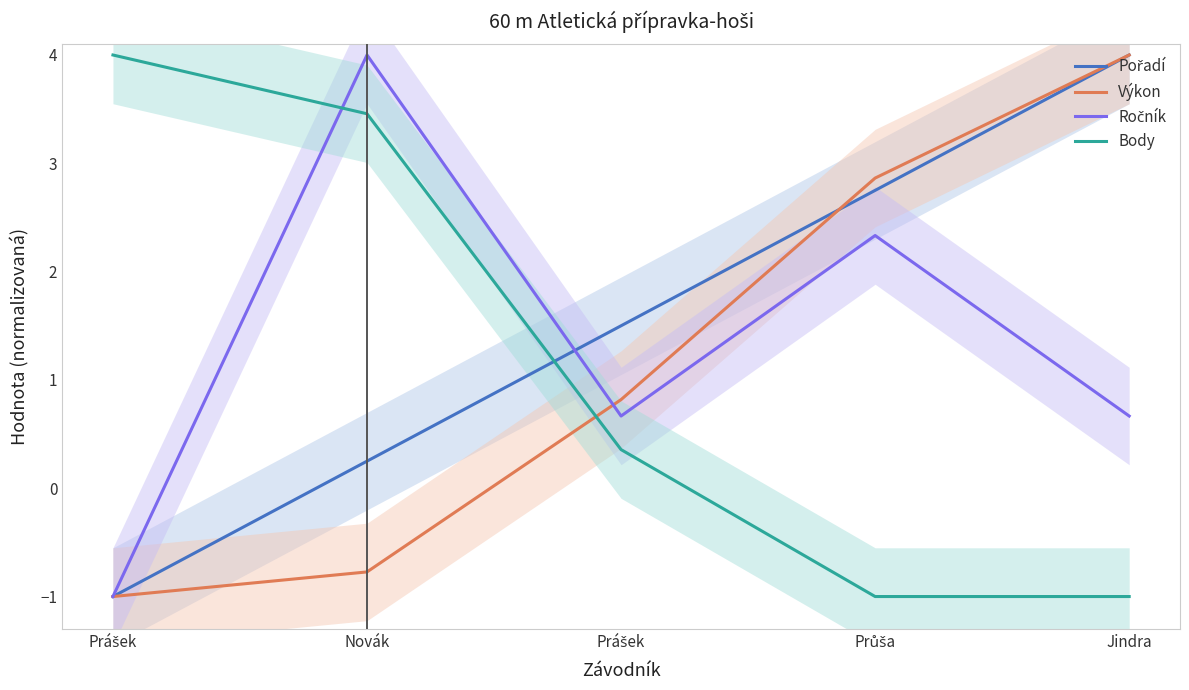

The value of Body at Prášek is 0.4. True or false?

True